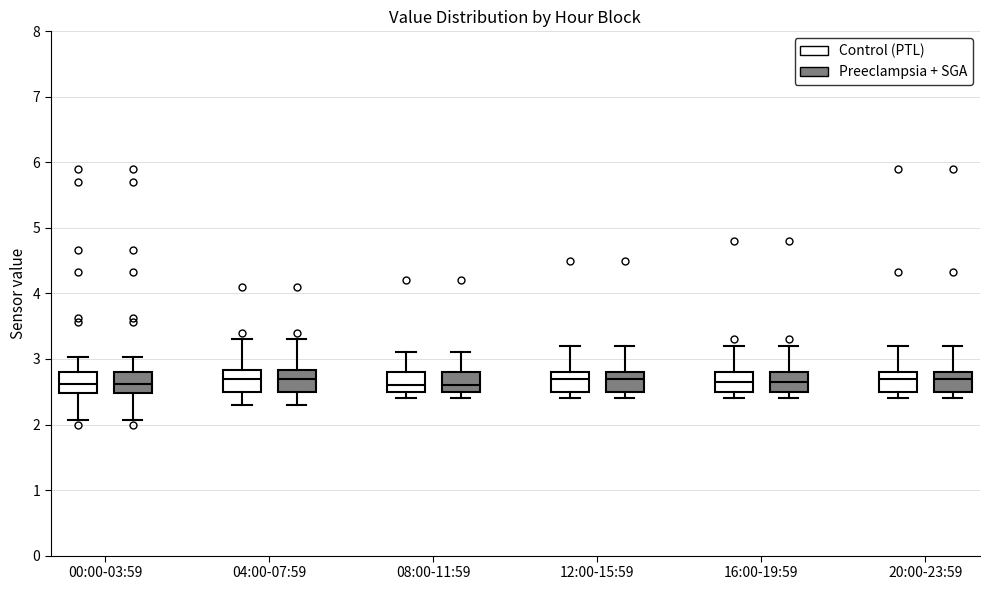

Reading left to right, transcribe this box plot: for each box, give where its median line is, the range the box spans, and where its two whiskers end, as read against the y-axis. The values are not printed on the chart, so give them approximately, as read against the axis.

00:00-03:59 (Control (PTL)): median 2.6, box 2.5 to 2.8, whiskers 2.1 to 3.0
00:00-03:59 (Preeclampsia + SGA): median 2.6, box 2.5 to 2.8, whiskers 2.1 to 3.0
04:00-07:59 (Control (PTL)): median 2.7, box 2.5 to 2.8, whiskers 2.3 to 3.3
04:00-07:59 (Preeclampsia + SGA): median 2.7, box 2.5 to 2.8, whiskers 2.3 to 3.3
08:00-11:59 (Control (PTL)): median 2.6, box 2.5 to 2.8, whiskers 2.4 to 3.1
08:00-11:59 (Preeclampsia + SGA): median 2.6, box 2.5 to 2.8, whiskers 2.4 to 3.1
12:00-15:59 (Control (PTL)): median 2.7, box 2.5 to 2.8, whiskers 2.4 to 3.2
12:00-15:59 (Preeclampsia + SGA): median 2.7, box 2.5 to 2.8, whiskers 2.4 to 3.2
16:00-19:59 (Control (PTL)): median 2.7, box 2.5 to 2.8, whiskers 2.4 to 3.2
16:00-19:59 (Preeclampsia + SGA): median 2.7, box 2.5 to 2.8, whiskers 2.4 to 3.2
20:00-23:59 (Control (PTL)): median 2.7, box 2.5 to 2.8, whiskers 2.4 to 3.2
20:00-23:59 (Preeclampsia + SGA): median 2.7, box 2.5 to 2.8, whiskers 2.4 to 3.2